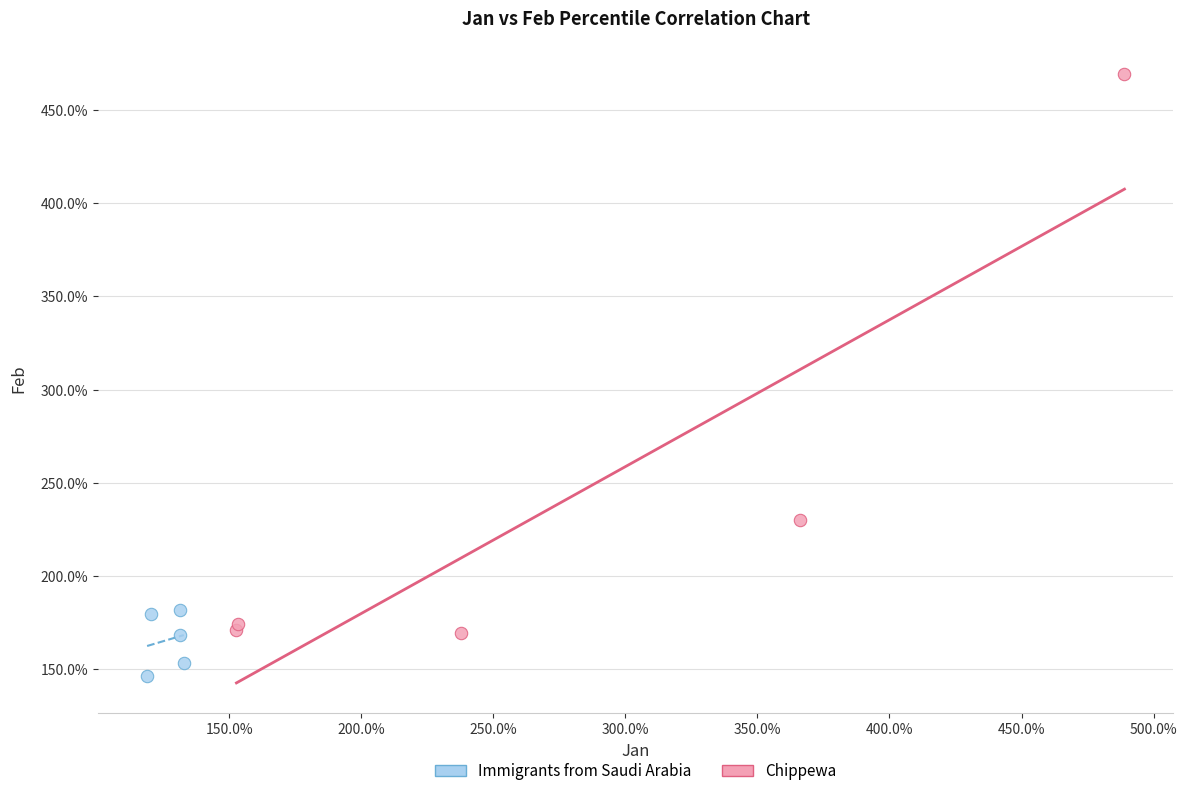

Which series contains the highest Y value?

Chippewa